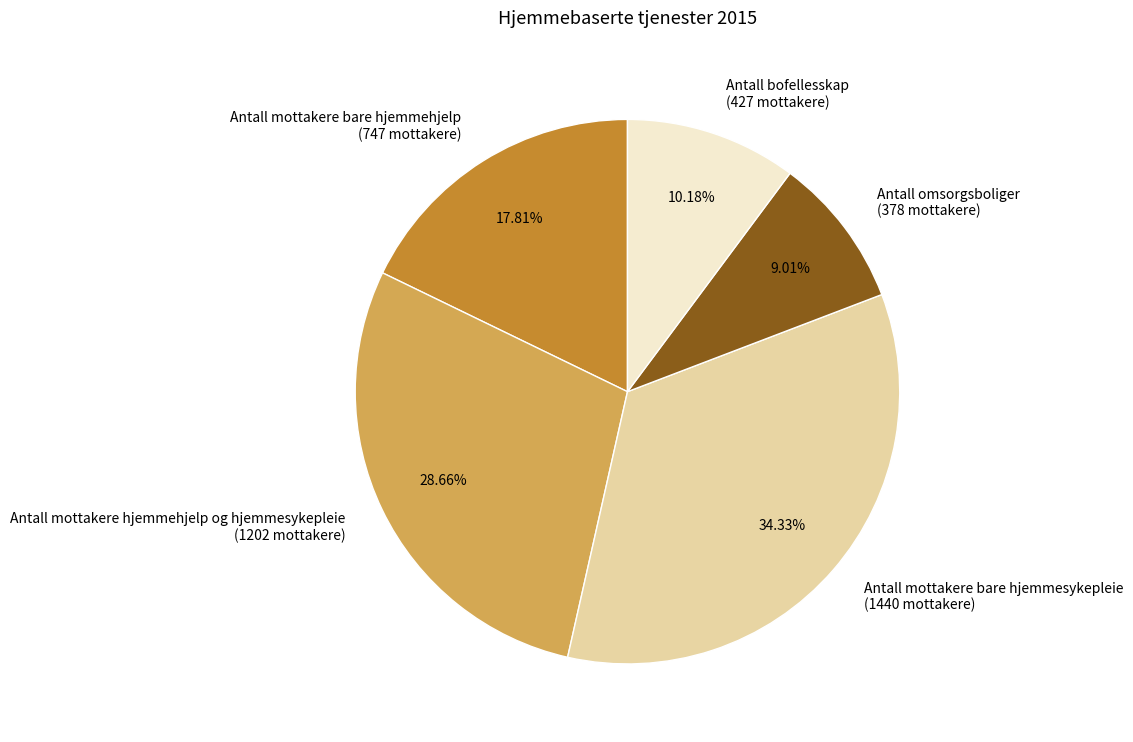

To the nearest percent, what percentage of the pie is Antall mottakere hjemmehjelp og hjemmesykepleie?

29%